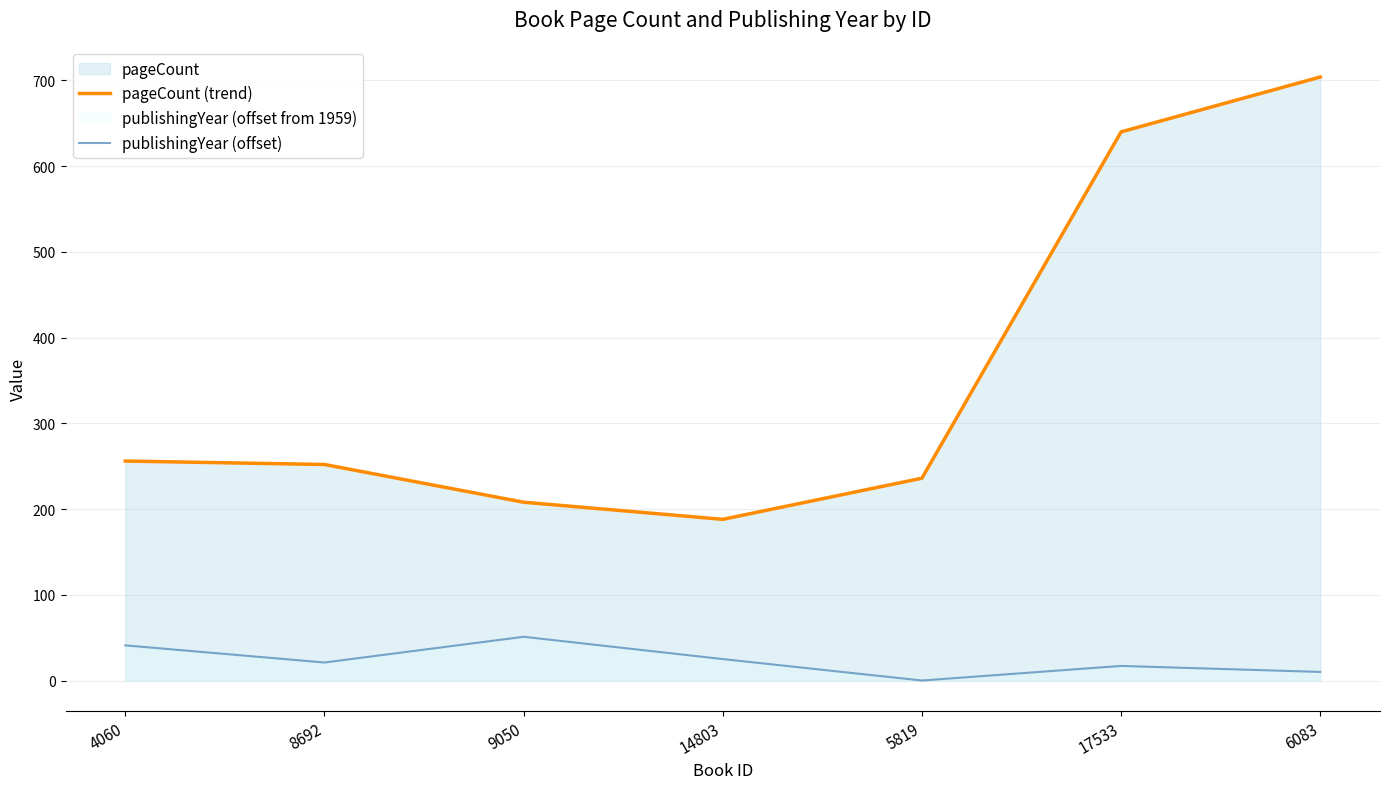

Which category has the highest value across all series?

6083